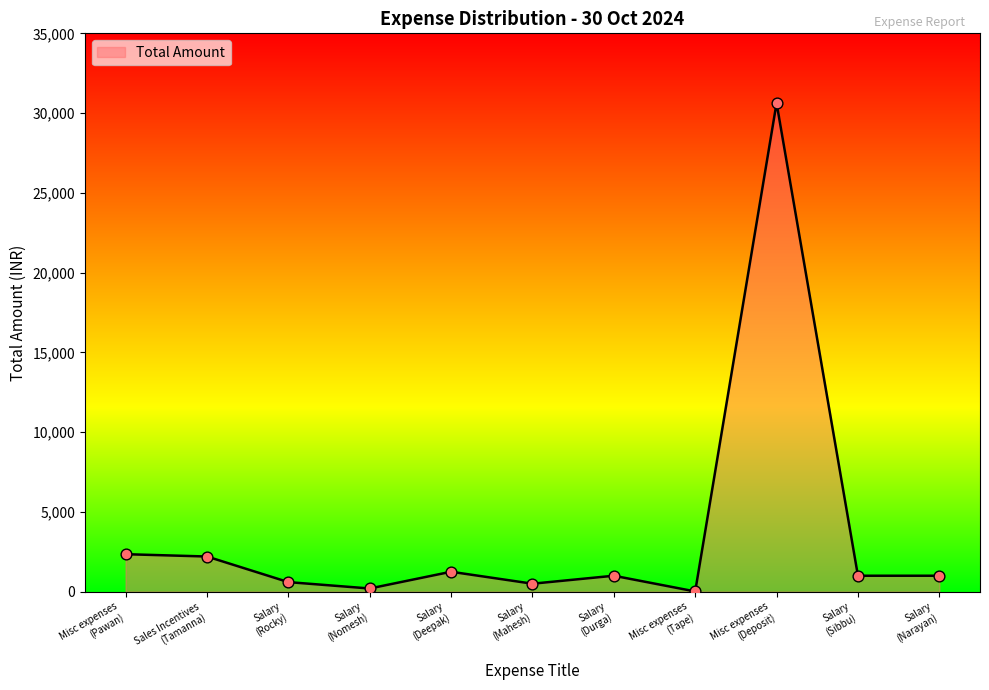

What is the change in value from Salary
(Deepak) to Misc expenses
(Tape)?

-1235